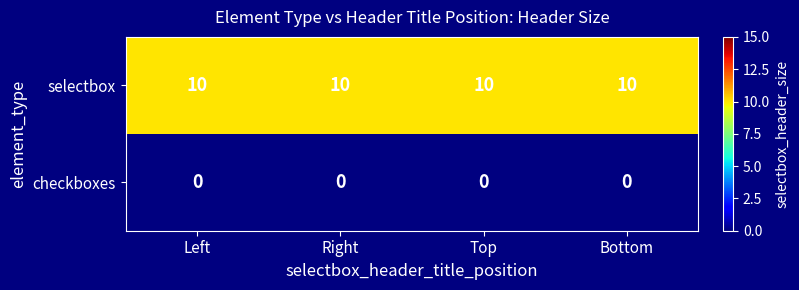

At which label is selectbox closest to 10?

Left